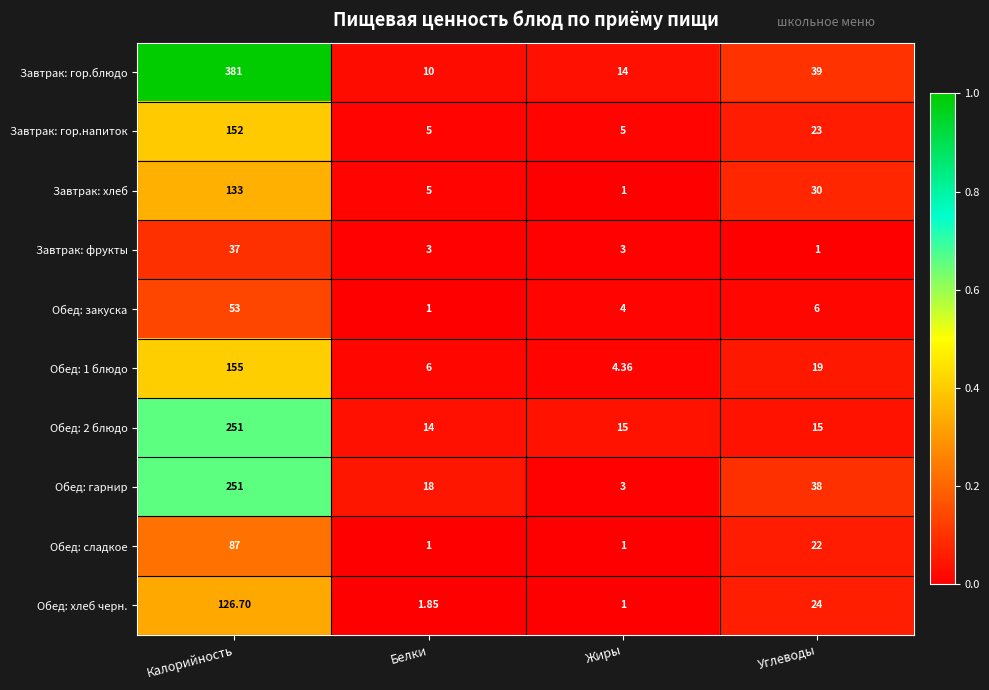

How many categories are shown in the chart?

4